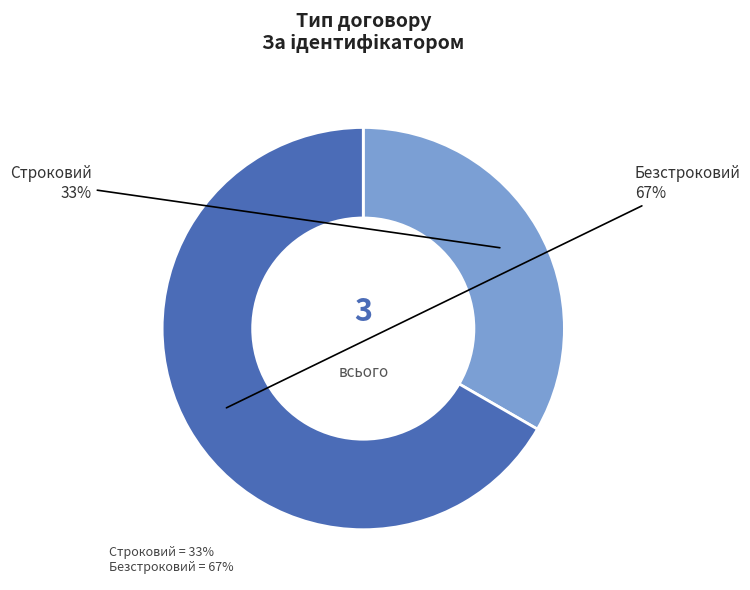

Which slice is the smallest?

Строковий